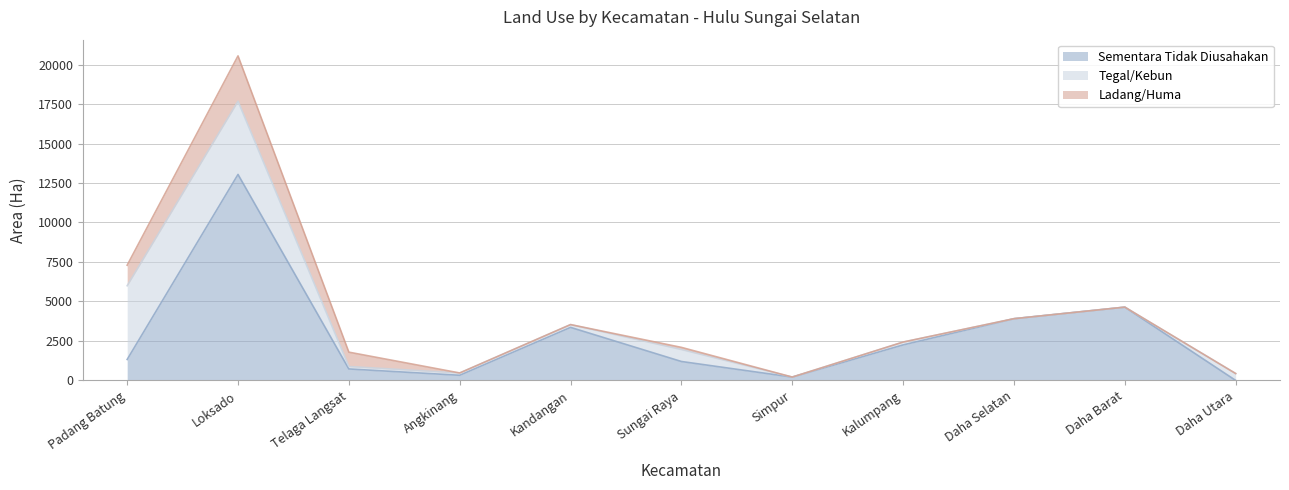

At which label is Sementara Tidak Diusahakan closest to 6520?

Daha Barat